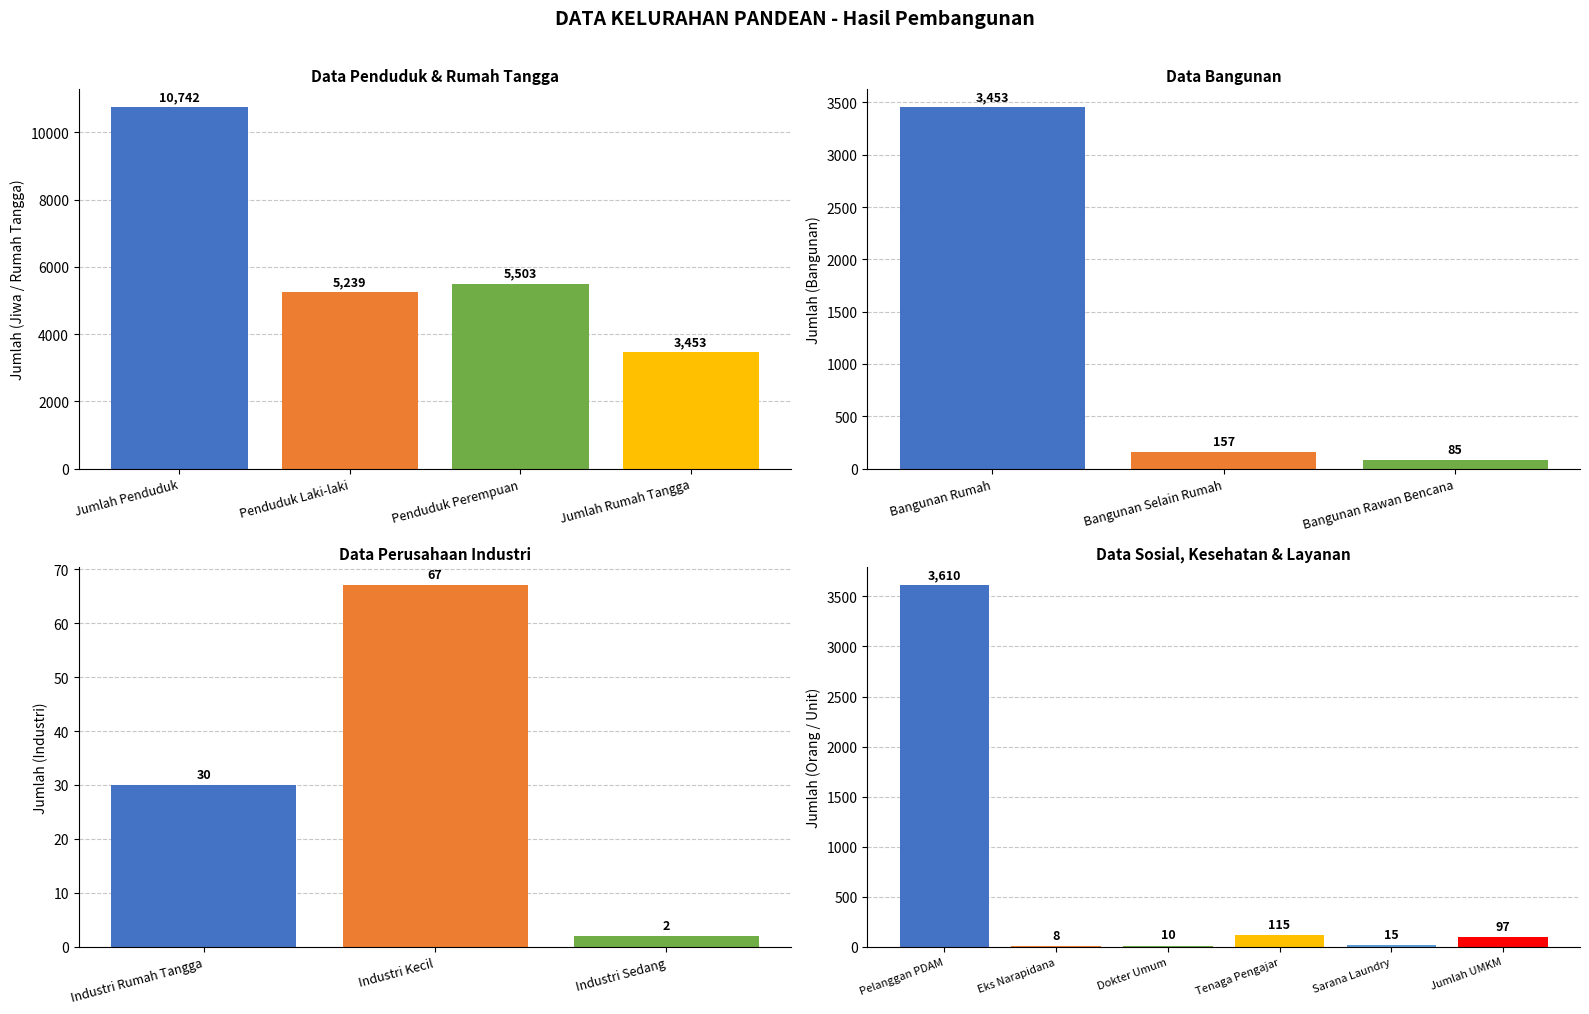

What is the change in value from Jumlah Penduduk to Sarana Laundry?

-10727